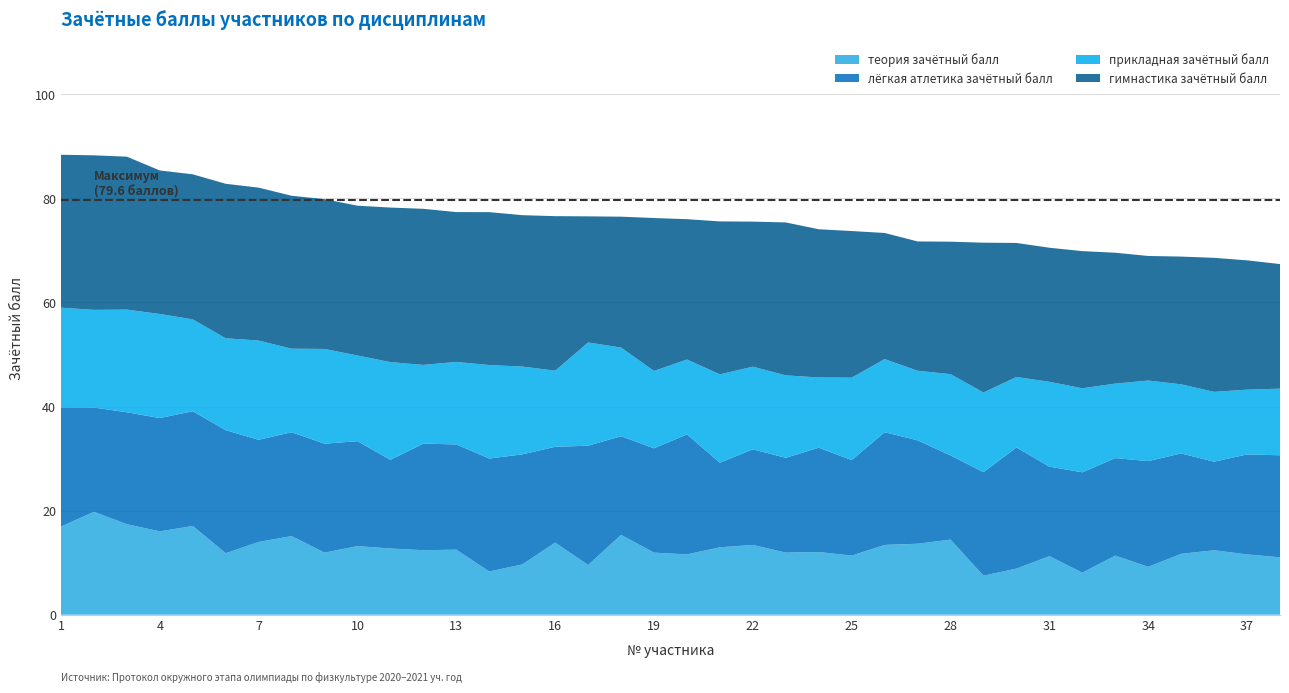

Reading left to right, extract all data points from this chart.

теория зачётный балл: 1=16.9	2=19.8	3=17.4	4=16.0	5=17.1	6=11.8	7=14.0	8=15.1	9=11.9	10=13.2	11=12.7	12=12.4	13=12.5	14=8.3	15=9.7	16=13.9	17=9.6	18=15.3	19=11.9	20=11.6	21=12.9	22=13.4	23=11.9	24=12.1	25=11.4	26=13.4	27=13.6	28=14.4	29=7.5	30=8.9	31=11.2	32=8.1	33=11.4	34=9.2	35=11.7	36=12.4	37=11.6	38=11.0
лёгкая атлетика зачётный балл: 1=22.9	2=20.0	3=21.5	4=21.8	5=22.1	6=23.6	7=19.6	8=20.0	9=20.9	10=20.2	11=17.0	12=20.5	13=20.2	14=21.7	15=21.1	16=18.4	17=22.9	18=19.0	19=20.1	20=23.1	21=16.3	22=18.4	23=18.2	24=20.0	25=18.4	26=21.7	27=19.9	28=16.2	29=19.9	30=23.3	31=17.2	32=19.3	33=18.7	34=20.3	35=19.3	36=17.0	37=19.2	38=19.6
прикладная зачётный балл: 1=19.2	2=18.8	3=19.7	4=20.0	5=17.6	6=17.6	7=19.1	8=16.1	9=18.2	10=16.5	11=18.8	12=15.1	13=15.9	14=18.0	15=16.9	16=14.6	17=19.8	18=17.0	19=14.9	20=14.4	21=17.0	22=15.9	23=15.8	24=13.5	25=15.8	26=14.1	27=13.4	28=15.6	29=15.3	30=13.5	31=16.3	32=16.1	33=14.3	34=15.5	35=13.3	36=13.4	37=12.4	38=12.8
гимнастика зачётный балл: 1=29.4	2=29.7	3=29.4	4=27.6	5=27.9	6=29.7	7=29.4	8=29.4	9=28.8	10=28.8	11=29.7	12=30.0	13=28.8	14=29.4	15=29.1	16=29.7	17=24.2	18=25.1	19=29.4	20=27.0	21=29.4	22=27.9	23=29.4	24=28.5	25=28.2	26=24.2	27=24.9	28=25.4	29=28.8	30=25.8	31=25.8	32=26.4	33=25.1	34=23.9	35=24.6	36=25.8	37=24.9	38=23.9